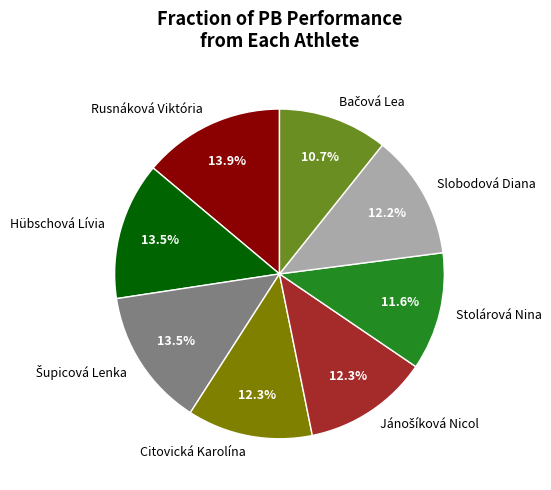

How many segments does this pie chart have?

8